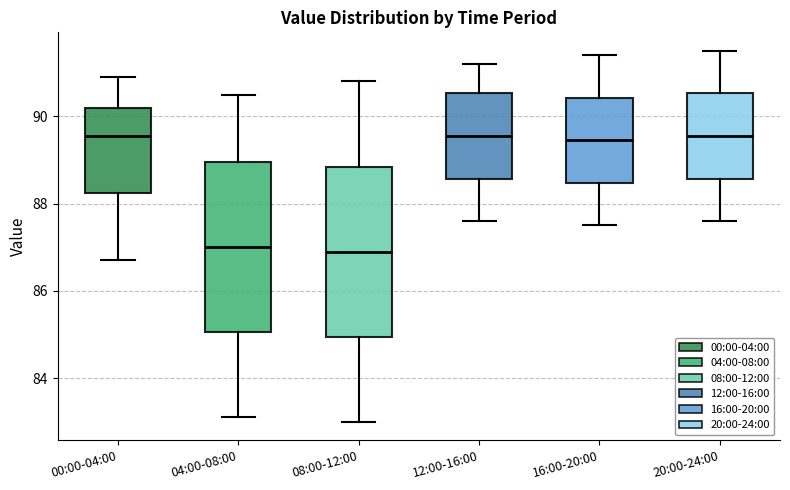

Reading left to right, read every box against the y-axis: the position of its median line, the range the box covers, and the ends of its whiskers. The values are not printed on the chart, so give them approximately, as read against the axis.

00:00-04:00: median 89.6, box 88.2 to 90.2, whiskers 86.8 to 91.0
04:00-08:00: median 87.0, box 85.0 to 89.0, whiskers 83.2 to 90.6
08:00-12:00: median 87.0, box 85.0 to 88.8, whiskers 83.0 to 90.8
12:00-16:00: median 89.6, box 88.6 to 90.6, whiskers 87.6 to 91.2
16:00-20:00: median 89.4, box 88.4 to 90.4, whiskers 87.6 to 91.4
20:00-24:00: median 89.6, box 88.6 to 90.6, whiskers 87.6 to 91.6